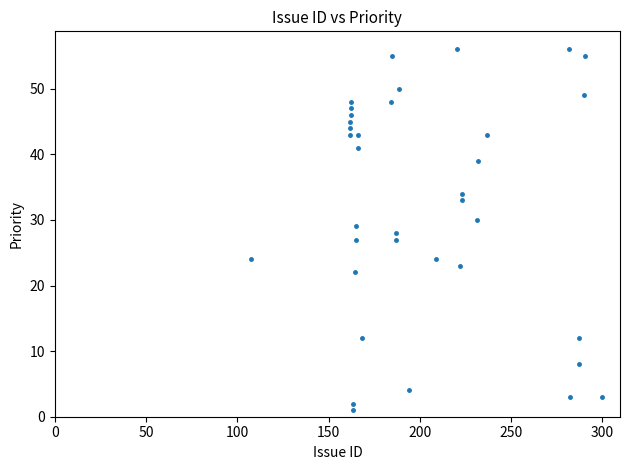

What is the range of Y values (max minus min)?

55